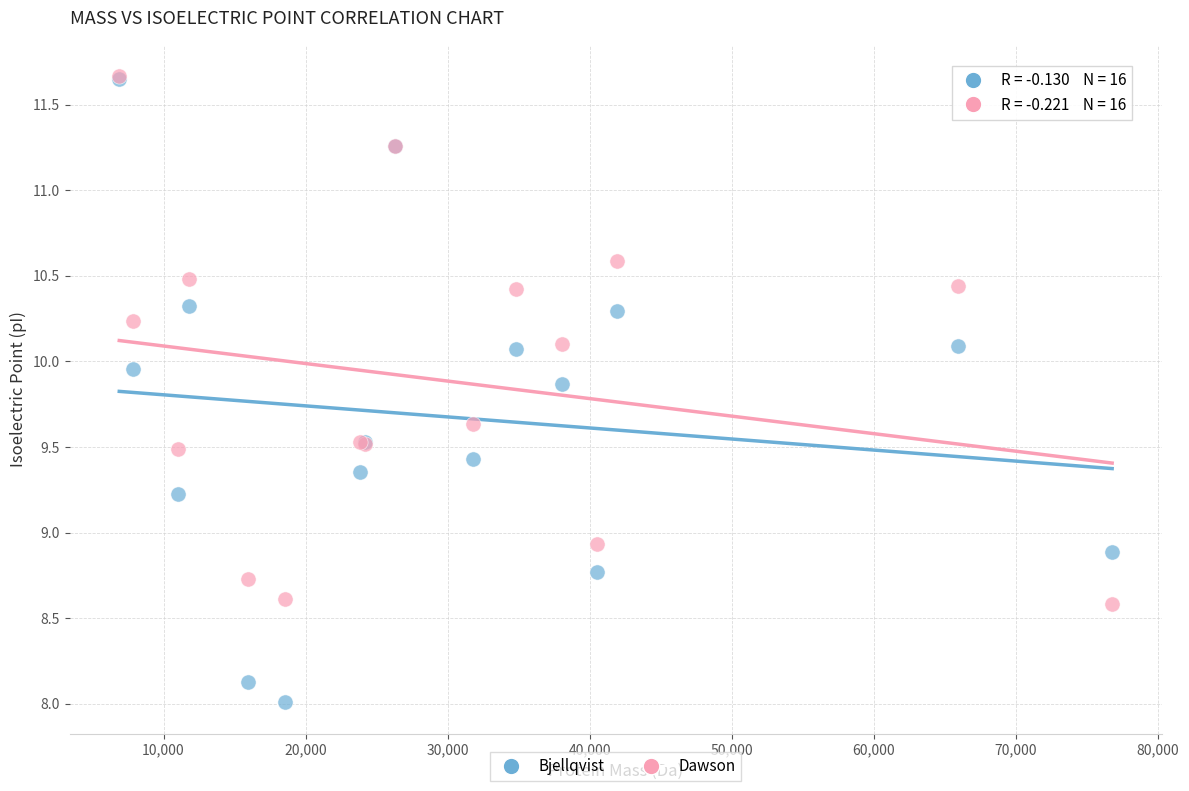

Which series has the largest Y range (max minus min)?

Bjellqvist